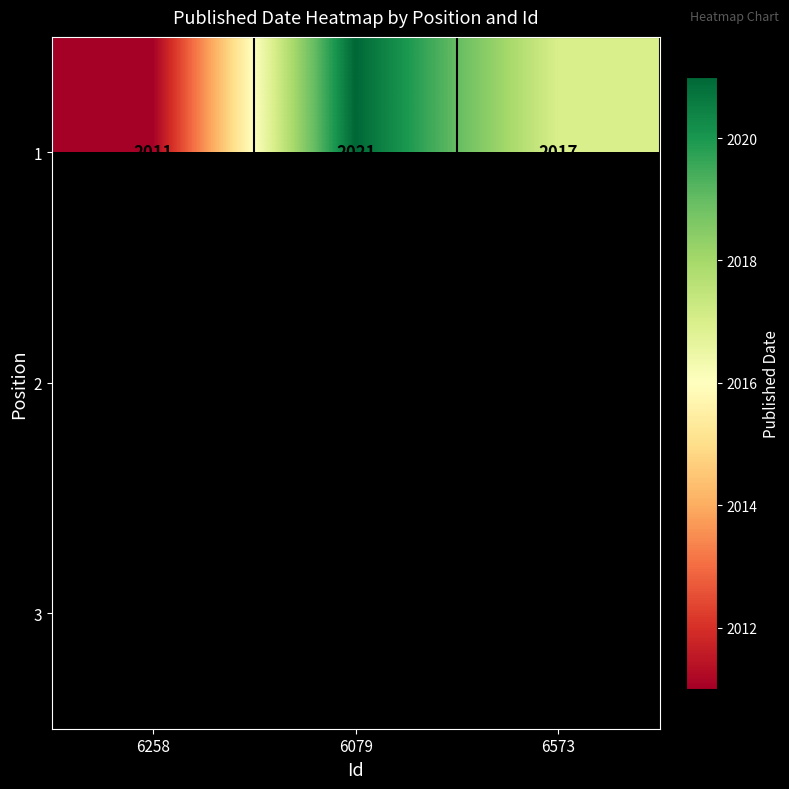

The 1 series shows 2011 at 6258. True or false?

True